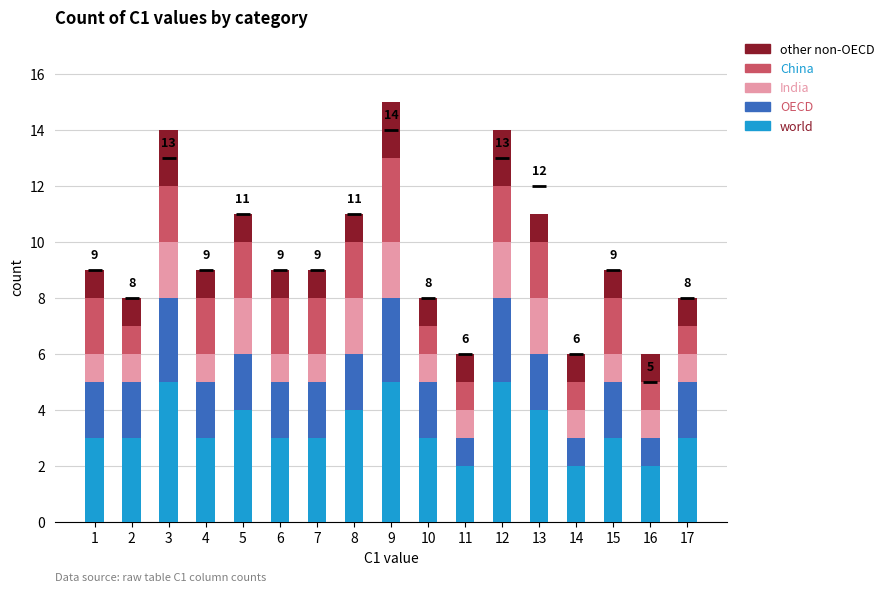

The value of world at 7 is 2. True or false?

False